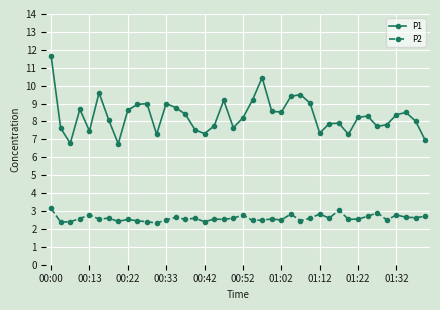

List the series in order of their overall mean, highest first.

P1, P2